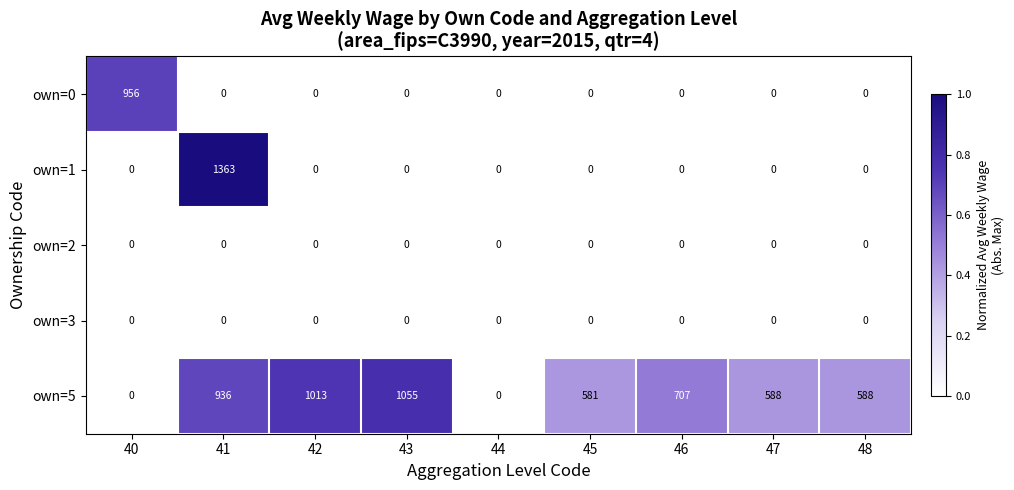

At which label is own=5 closest to 527?

45